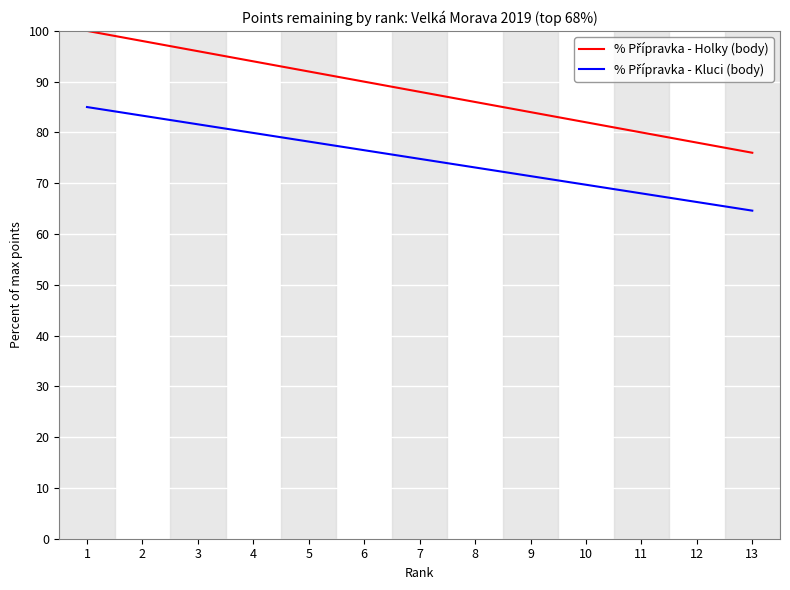

What is the smallest value displayed?

64.6